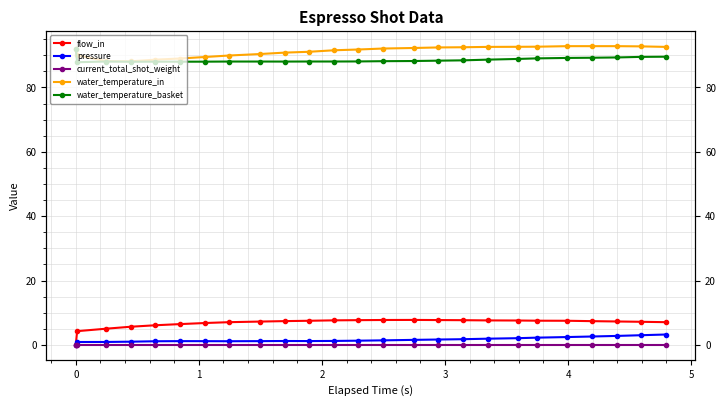

At which category does water_temperature_in reach its first local valley?

2